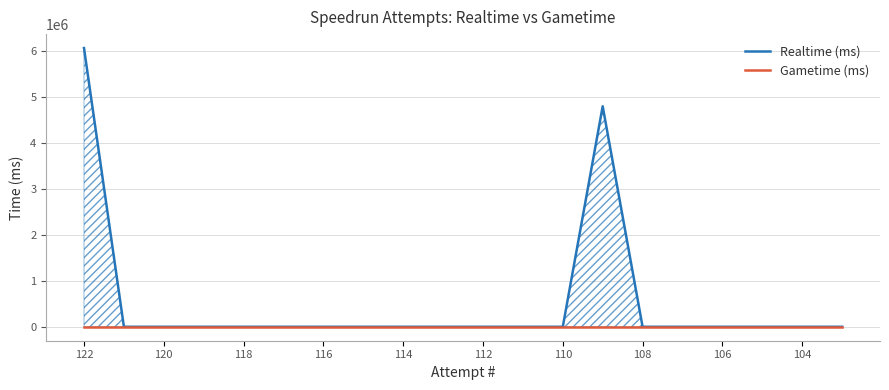

Reading left to right, extract all data points from this chart.

Realtime (ms): 6071985	0	0	0	0	0	0	0	0	0	0	0	0	4803144	0	0	0	0	0	0
Gametime (ms): 0	0	0	0	0	0	0	0	0	0	0	0	0	0	0	0	0	0	0	0